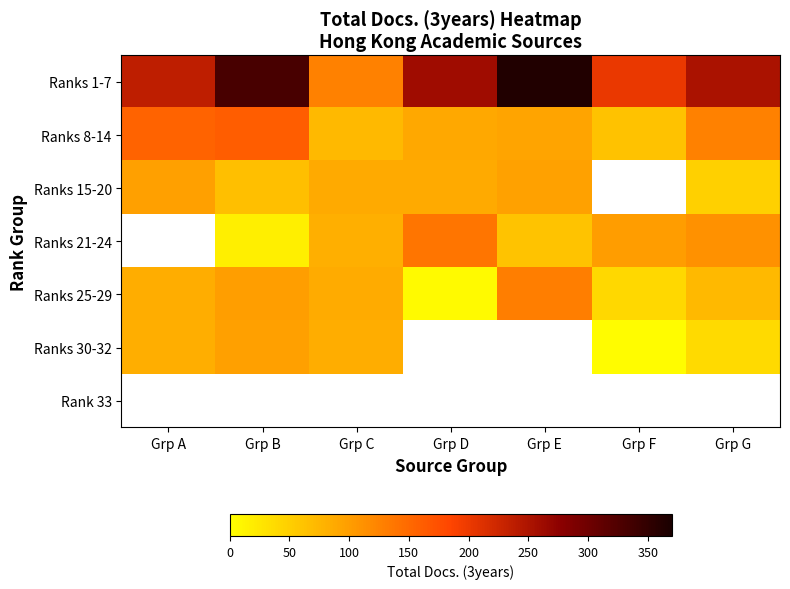

At how many categories does at least one series exceed 114?

7